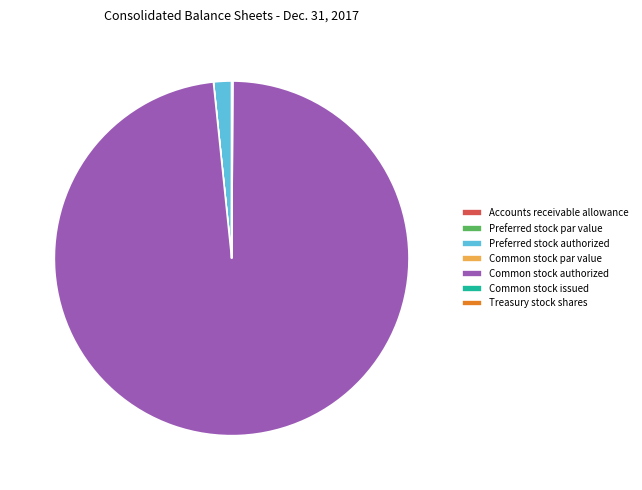

What is the majority slice?

Common stock authorized